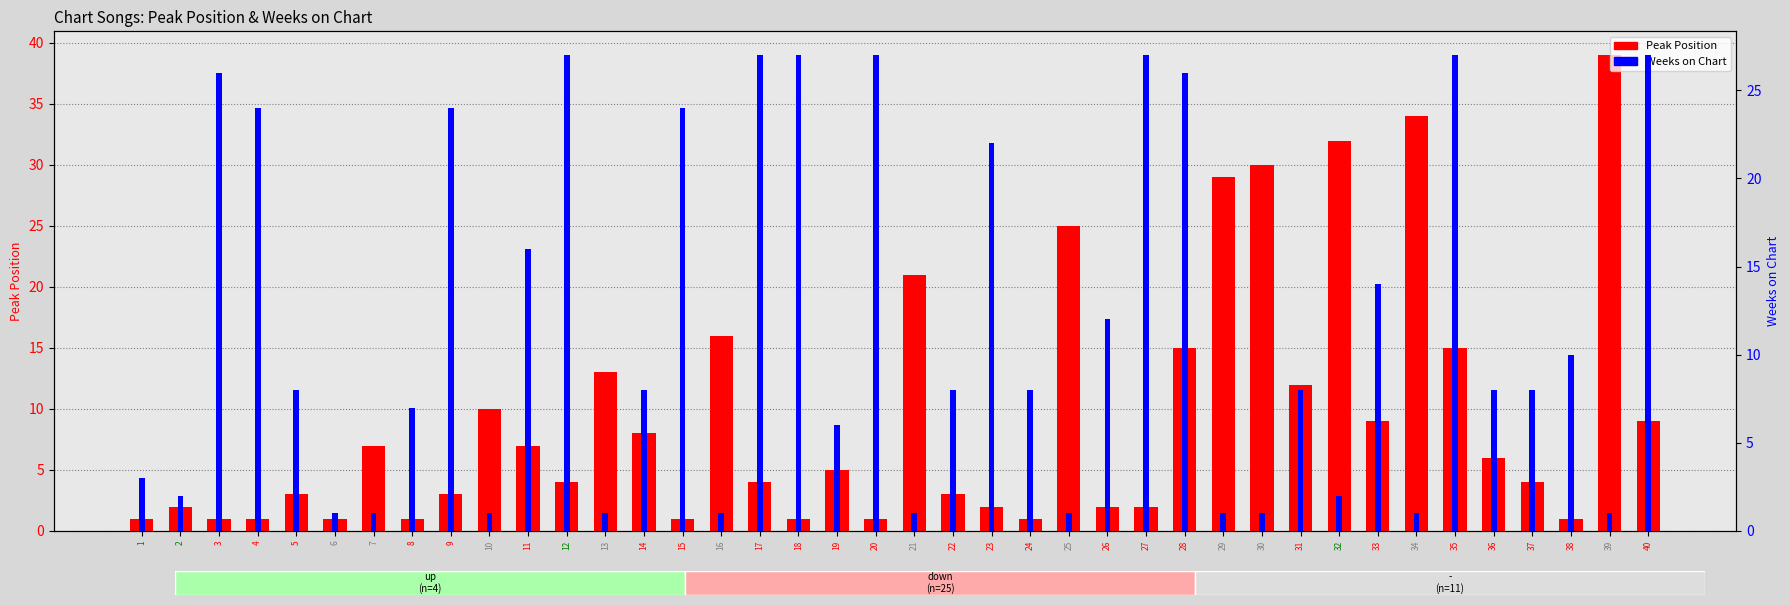

Which category has the highest value in the Weeks on Chart series?

12